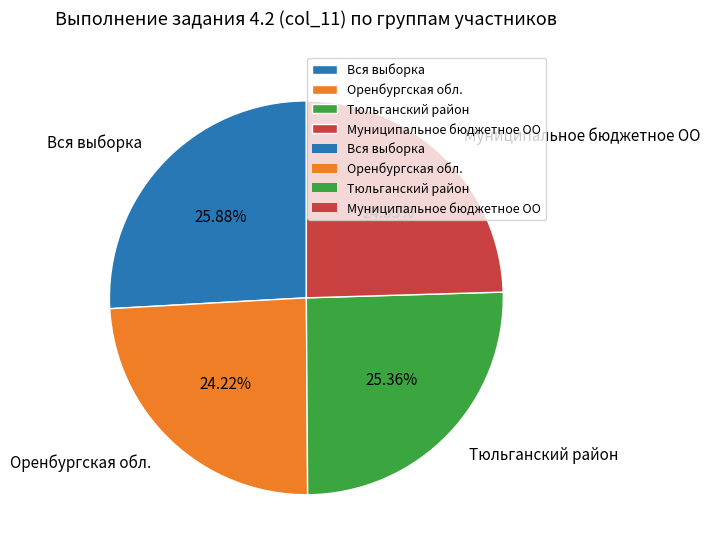

How many segments does this pie chart have?

4